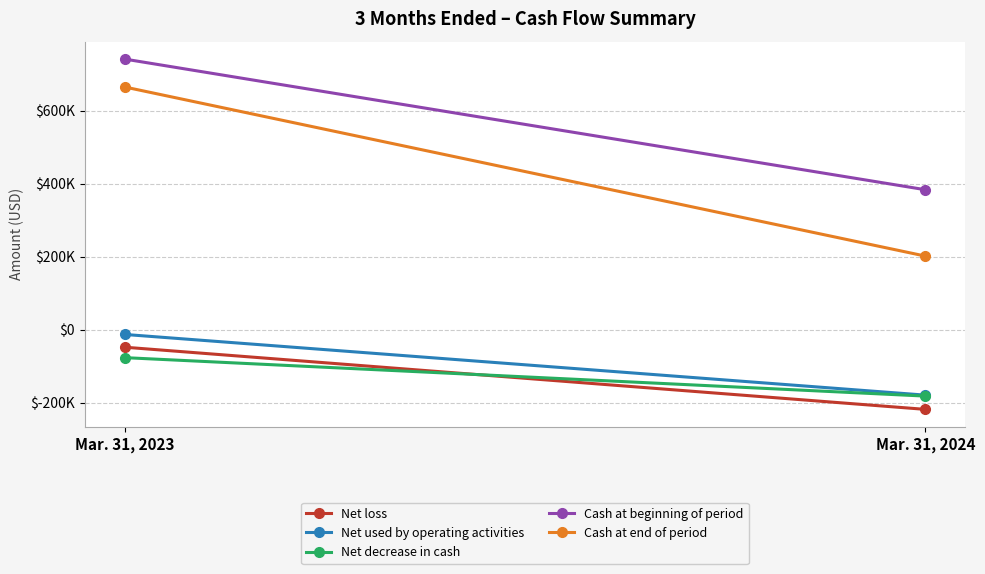

The Net loss series shows -324193 at Mar. 31, 2024. True or false?

False